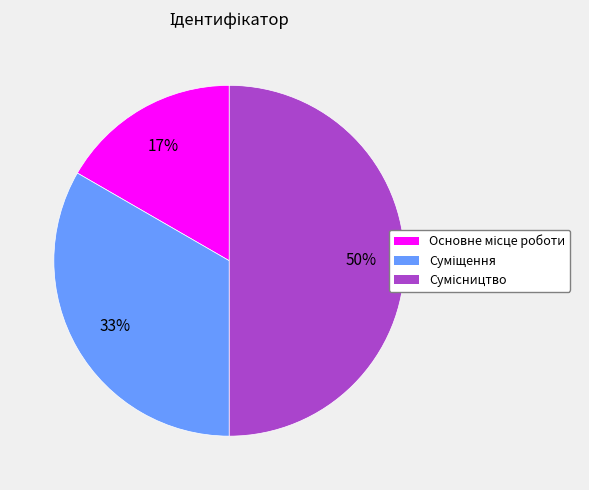

How many segments does this pie chart have?

3